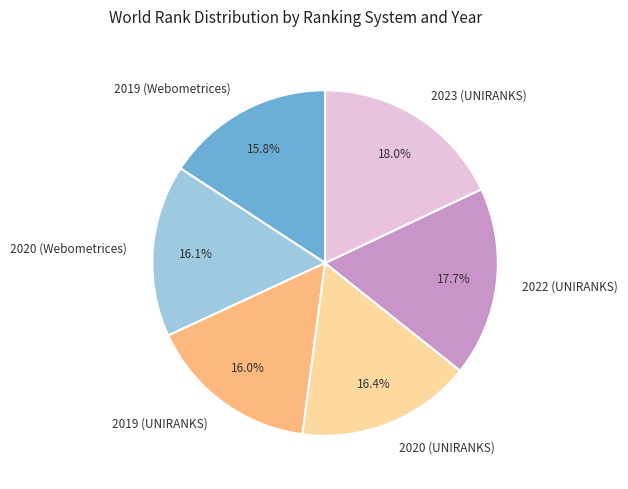

How many segments does this pie chart have?

6